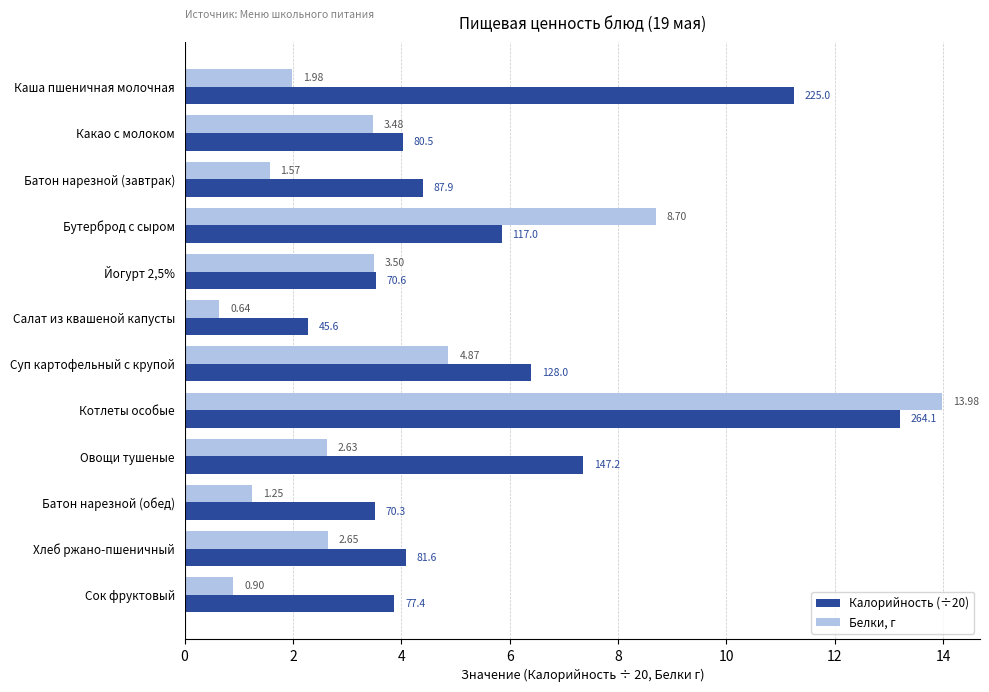

Rank the series by their maximum value, from highest to lowest.

Белки, г, Калорийность (÷20)